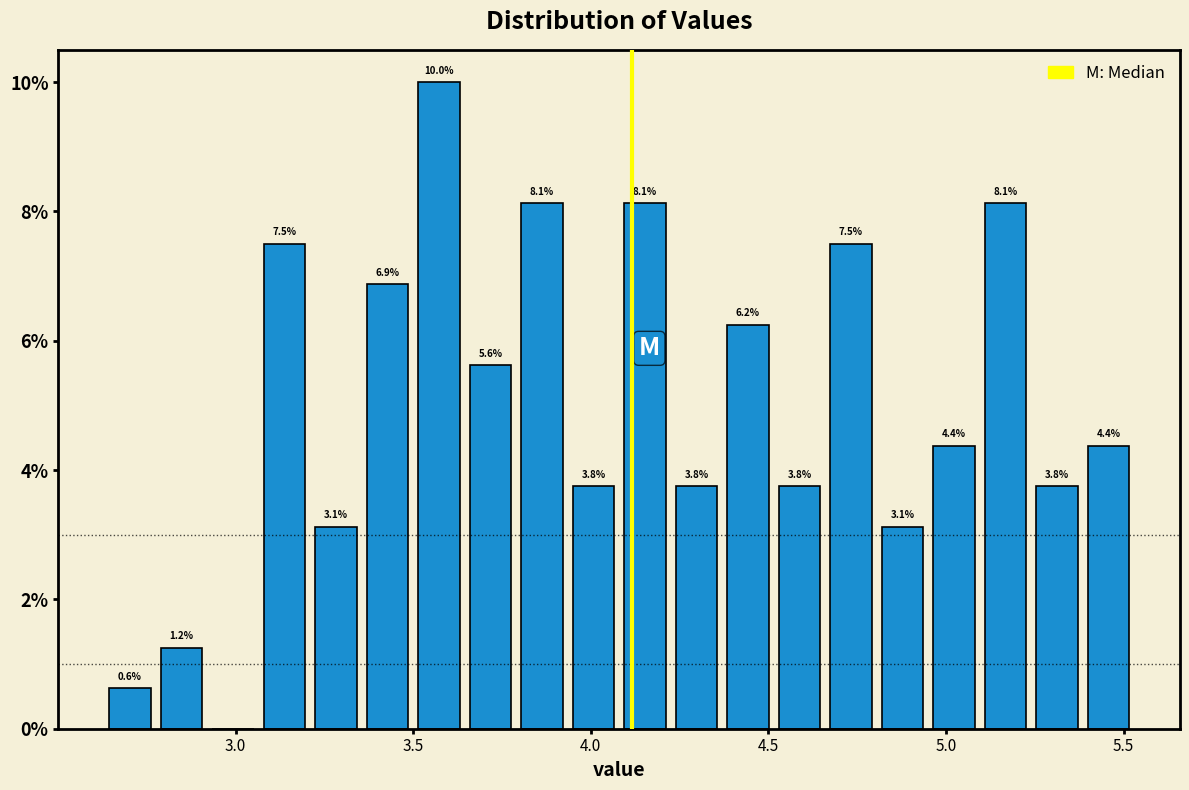

Read against the x-axis, roughly where is the centre of the tallest bar?

3.55